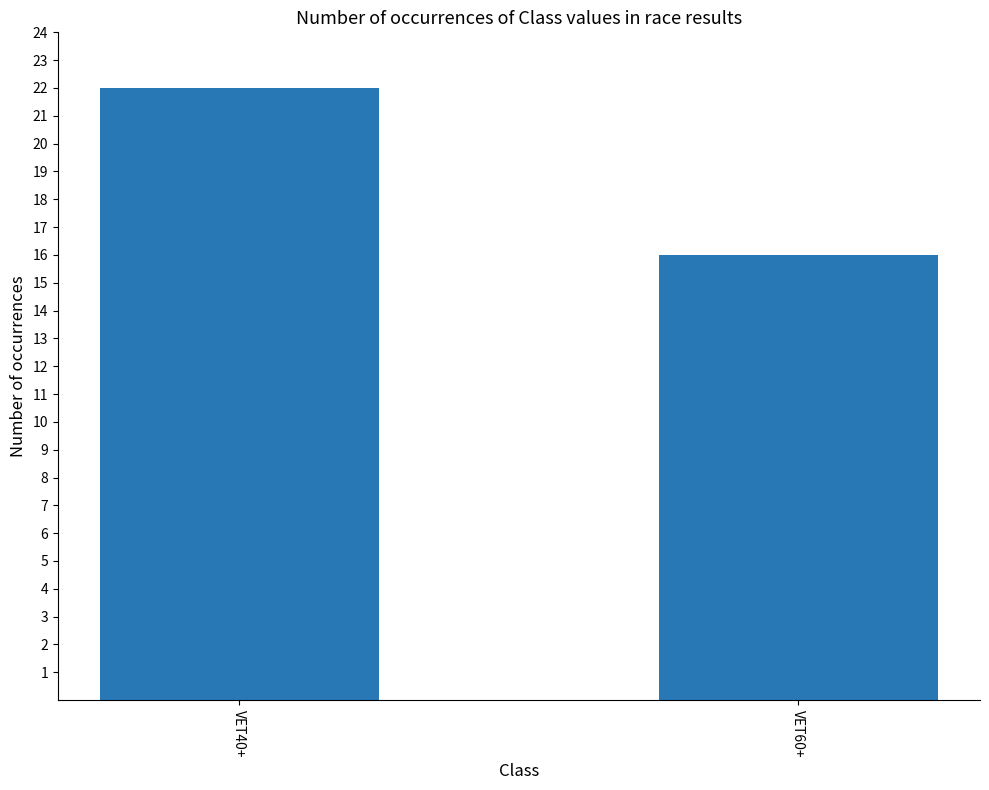

Reading left to right, list all the values displayed in this chart.

22	16